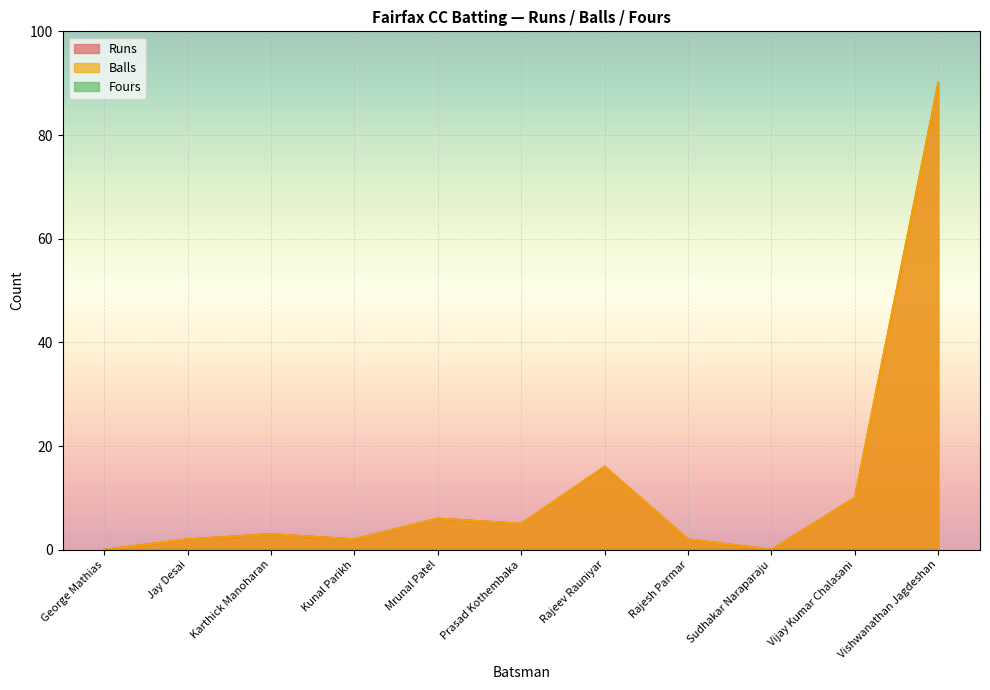

Where does the Runs series first go above 3?

Mrunal Patel